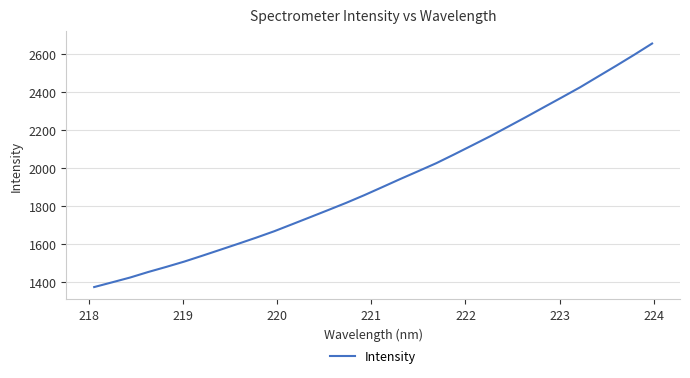

What is the difference between the maximum and minimum values?

1285.0